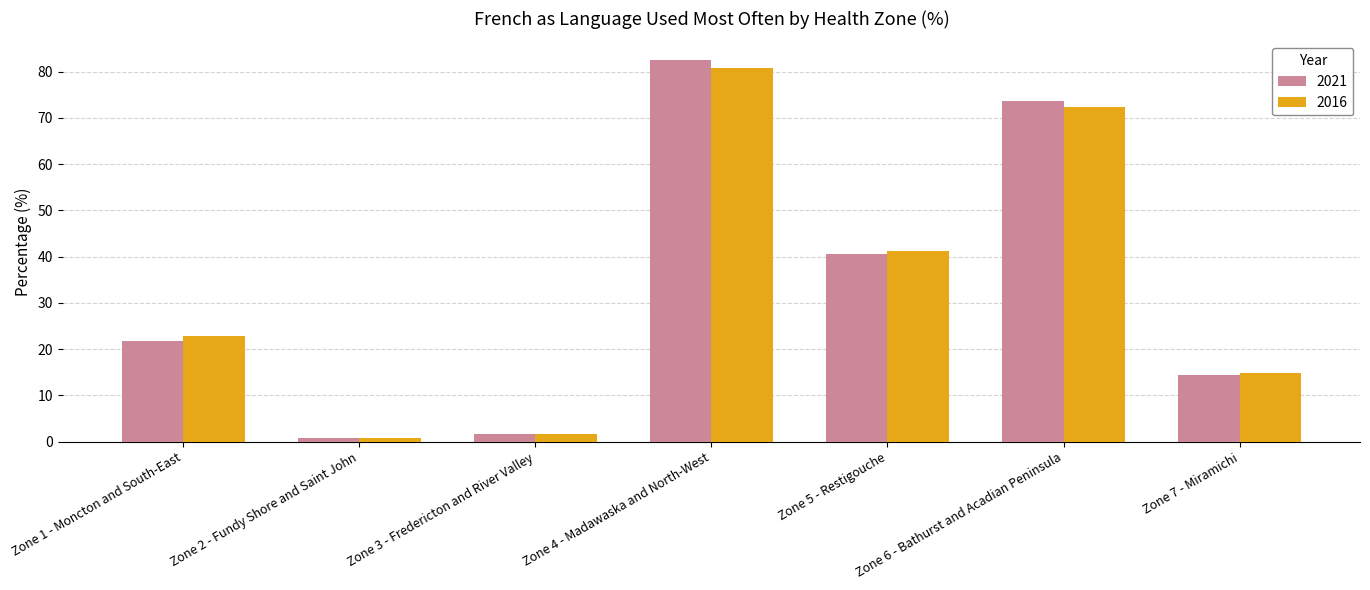

Reading left to right, list all the values displayed in this chart.

2021: Zone 1 - Moncton and South-East=21.8	Zone 2 - Fundy Shore and Saint John=0.9	Zone 3 - Fredericton and River Valley=1.6	Zone 4 - Madawaska and North-West=82.4	Zone 5 - Restigouche=40.5	Zone 6 - Bathurst and Acadian Peninsula=73.6	Zone 7 - Miramichi=14.3
2016: Zone 1 - Moncton and South-East=22.9	Zone 2 - Fundy Shore and Saint John=0.9	Zone 3 - Fredericton and River Valley=1.6	Zone 4 - Madawaska and North-West=80.9	Zone 5 - Restigouche=41.3	Zone 6 - Bathurst and Acadian Peninsula=72.4	Zone 7 - Miramichi=14.9